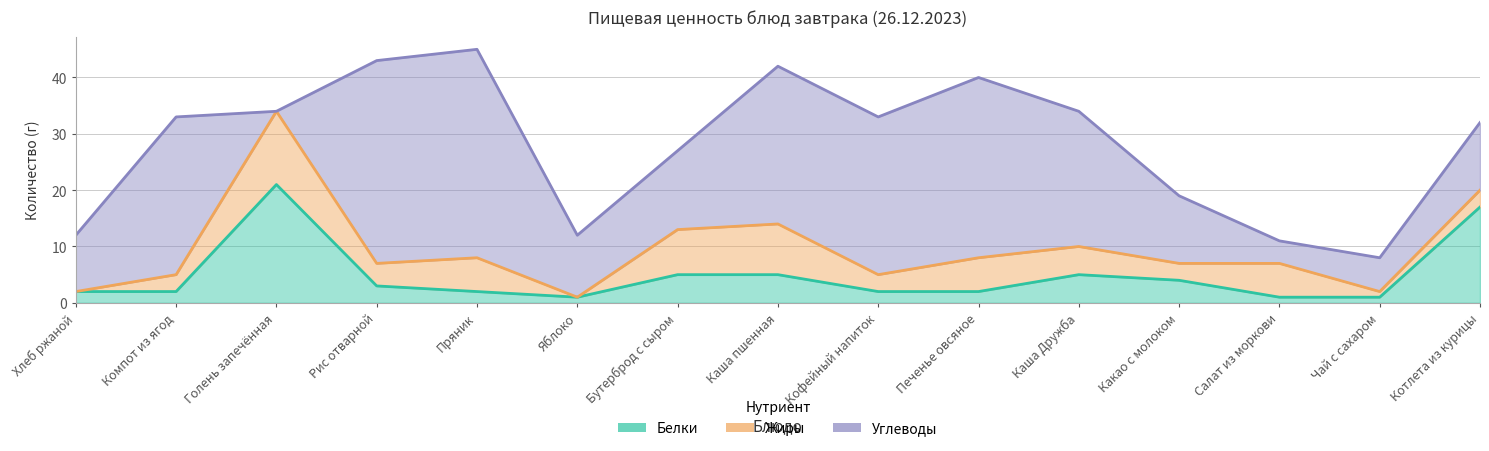

Reading left to right, what are all the values shown in this chart?

Белки: 2	2	21	3	2	1	5	5	2	2	5	4	1	1	17
Жиры: 0	3	13	4	6	0	8	9	3	6	5	3	6	1	3
Углеводы: 10	28	0	36	37	11	14	28	28	32	24	12	4	6	12